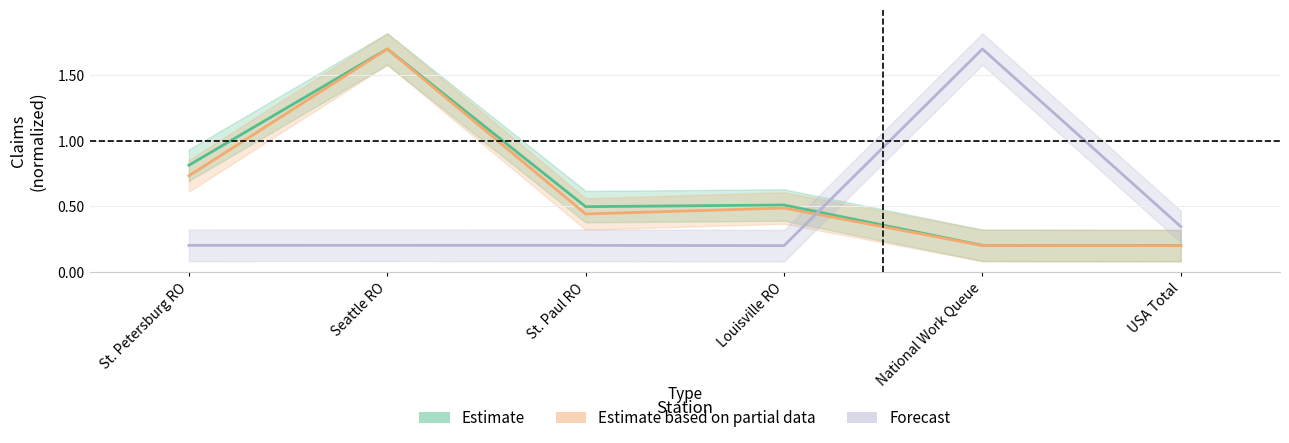

What is the label of the 6th point from the right?

St. Petersburg RO